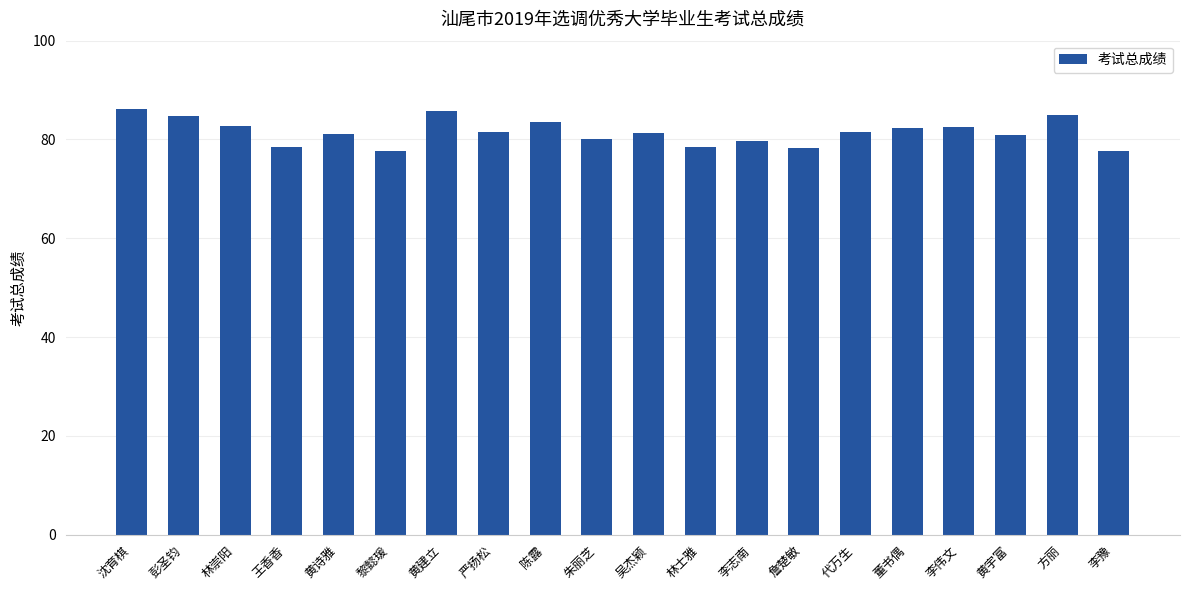

The value at 黄宇富 is 81.0. True or false?

True